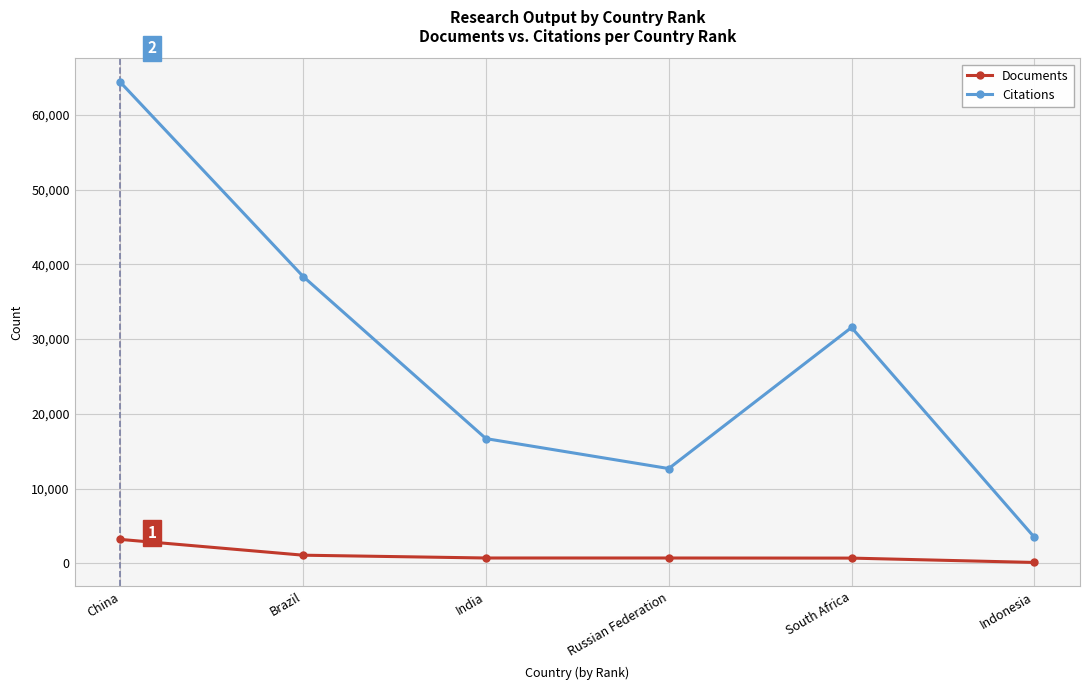

What are all the series names shown in the legend?

Documents, Citations